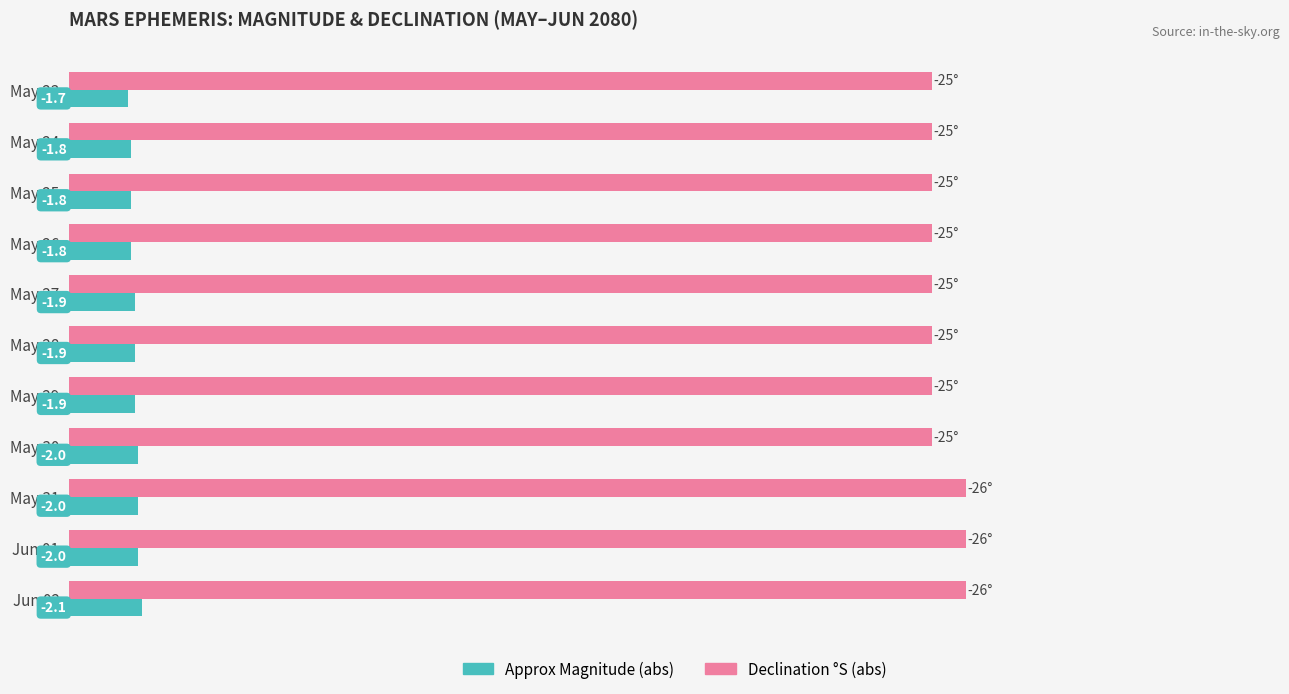

What is the smallest value displayed?

1.7